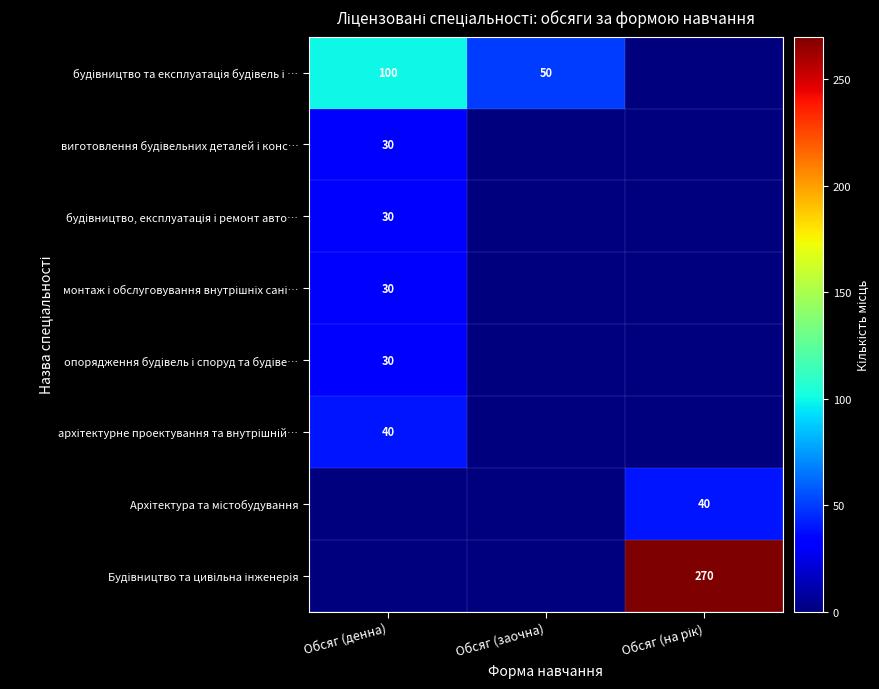

What is the difference between the maximum and second lowest values in the Архітектура та містобудування series?

40